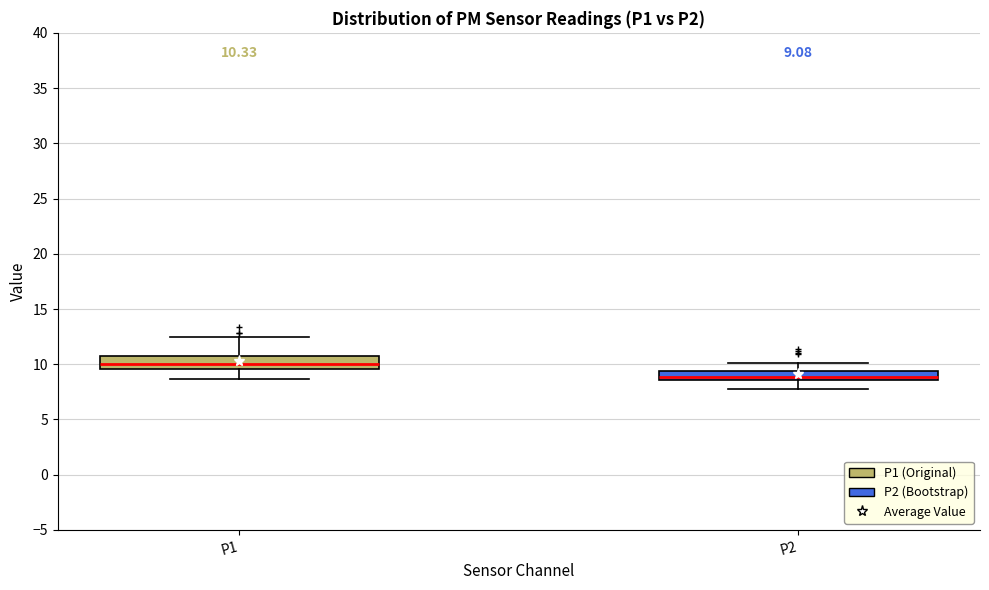

Which box has the highest median line?

P1